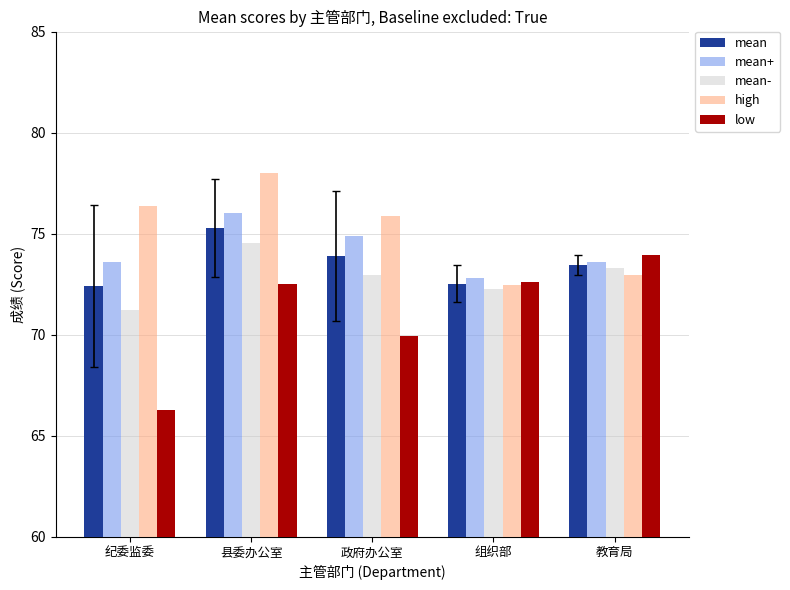

Where does the low series first go above 72?

县委办公室